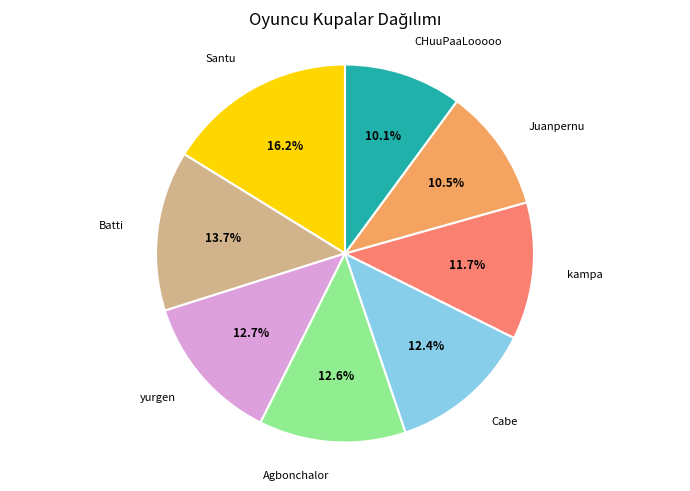

Is there a majority slice in this chart?

No